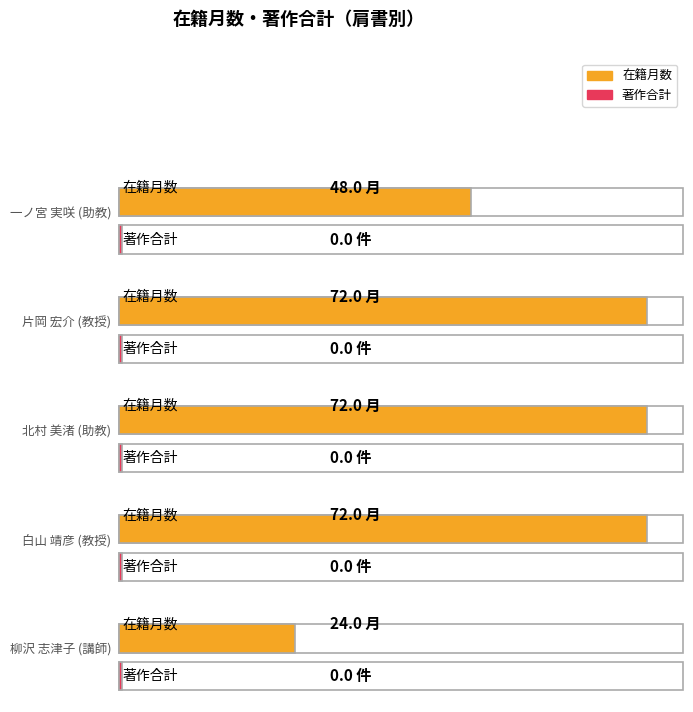

What is the average value of the 在籍月数 series?

58